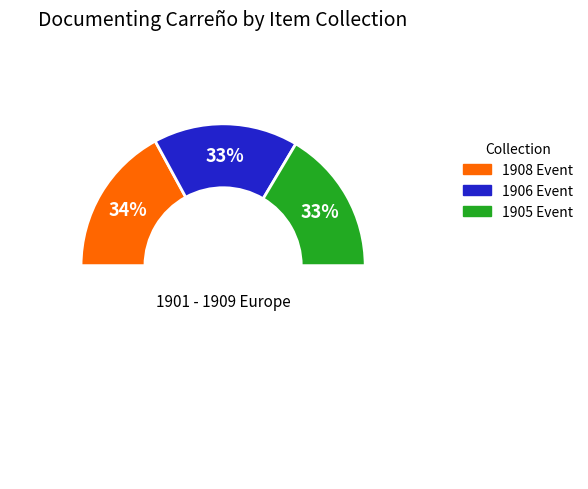

The St. Andrew's Hall (February 23, 1905) slice represents 33% of the pie. True or false?

True